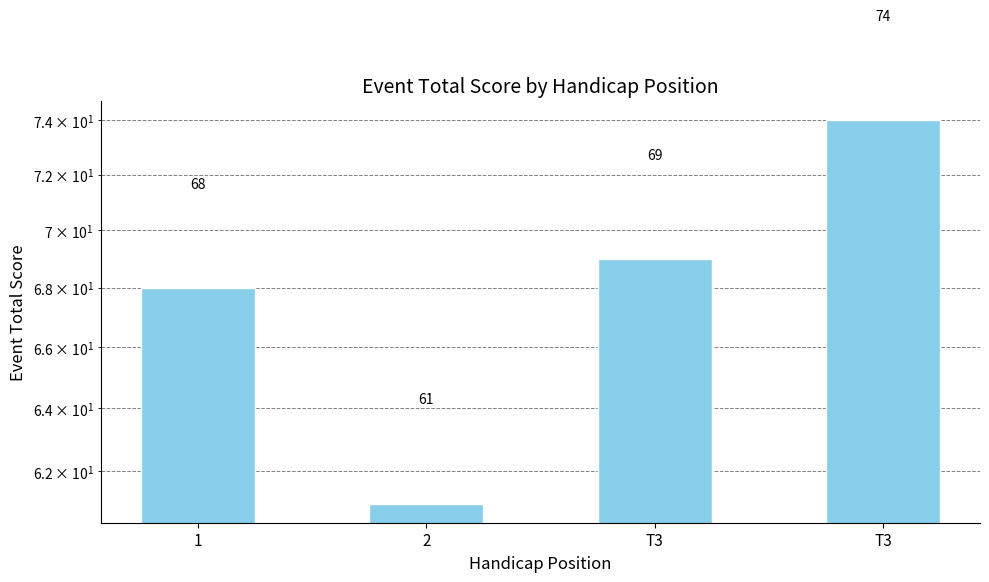

Rank the categories by value from highest to lowest.

T3, T3, 1, 2